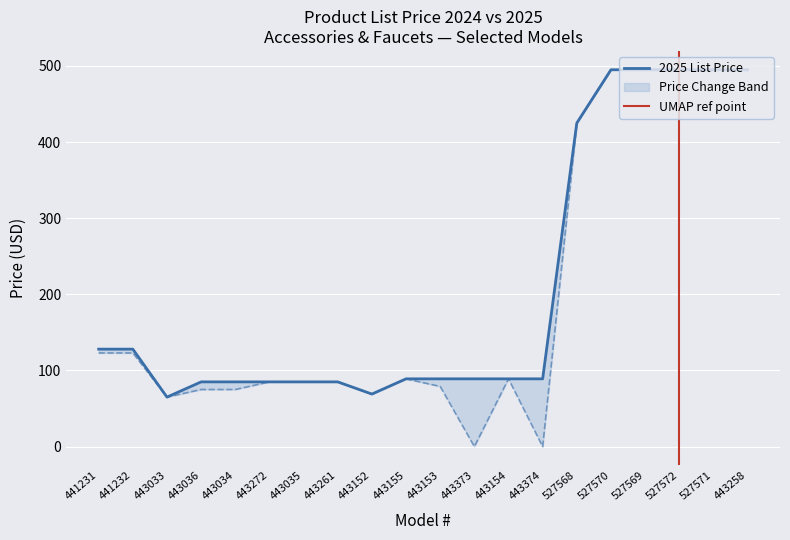

True or false: 2024 List Price and 2025 List Price intersect in this chart.

False